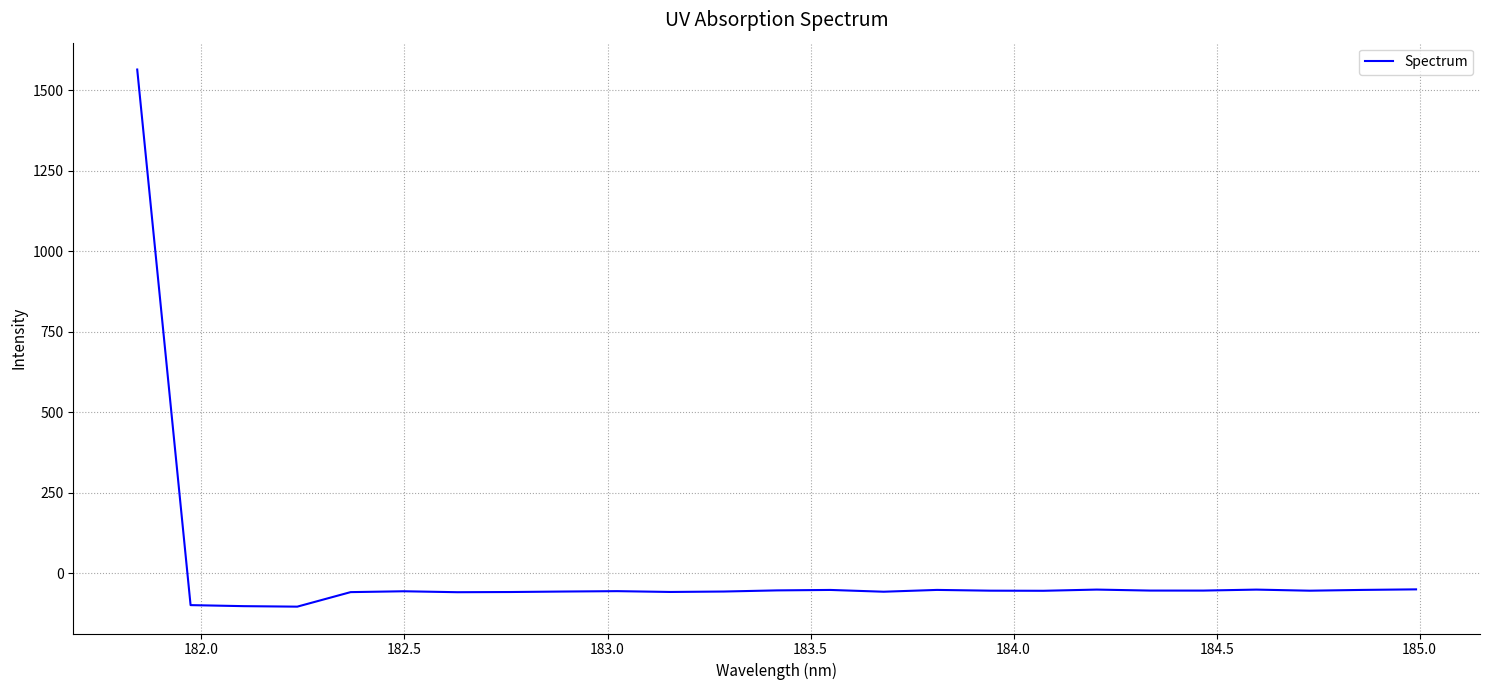

Count the number of values greater than -54.

8